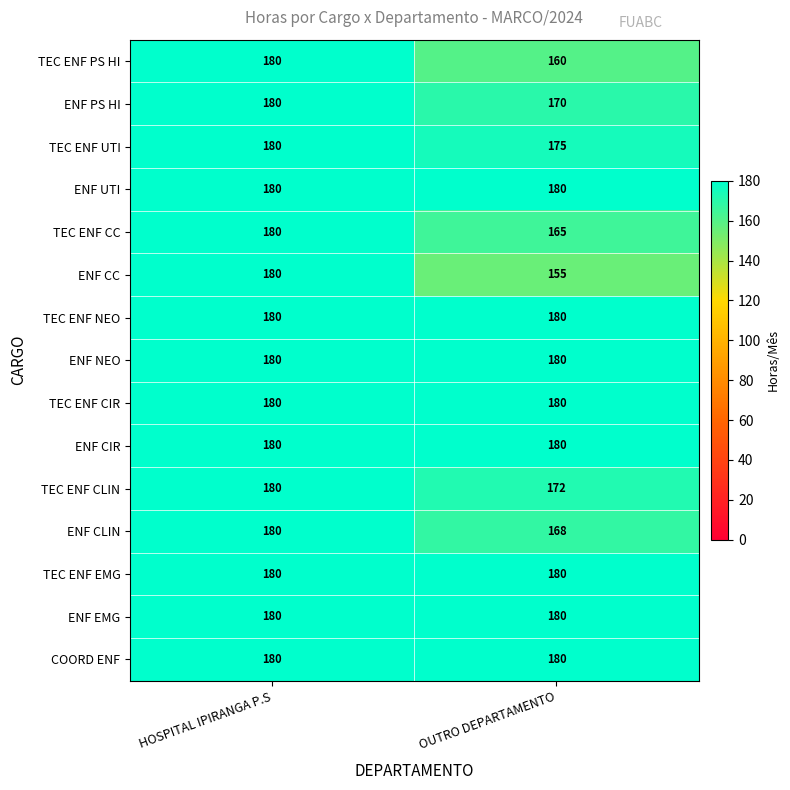

What is the total value across all series at OUTRO DEPARTAMENTO?

2605